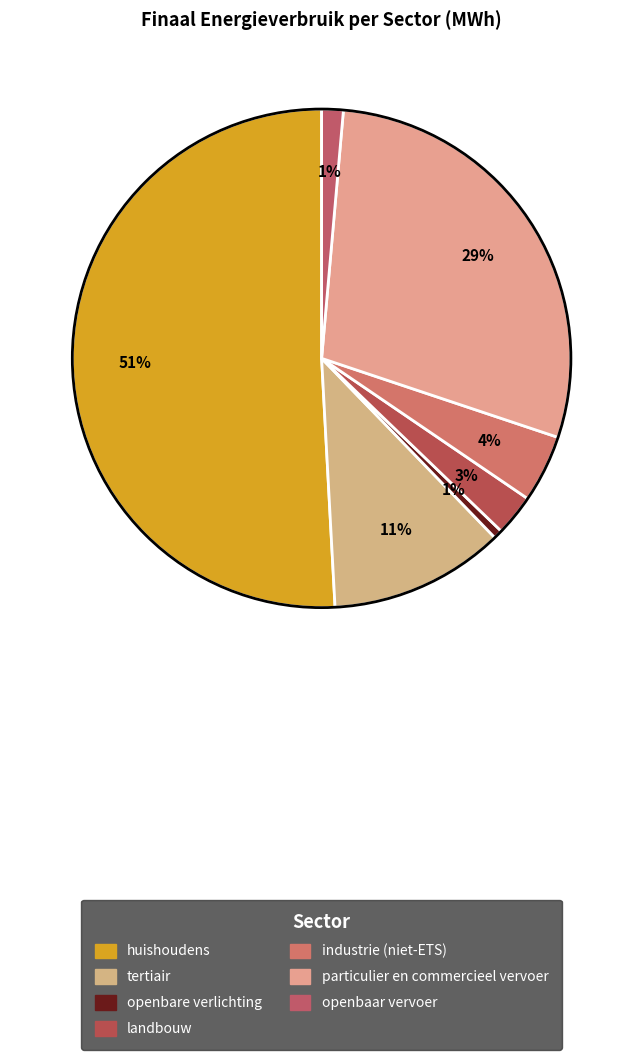

Count the number of slices in the pie.

7